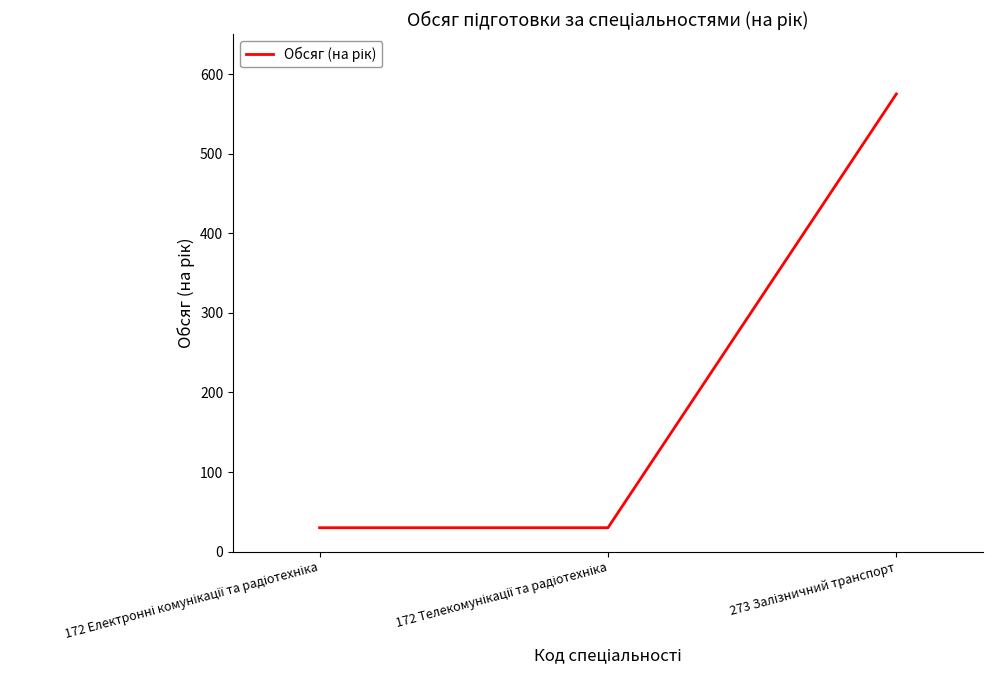

Count the number of values greater than 30.

1